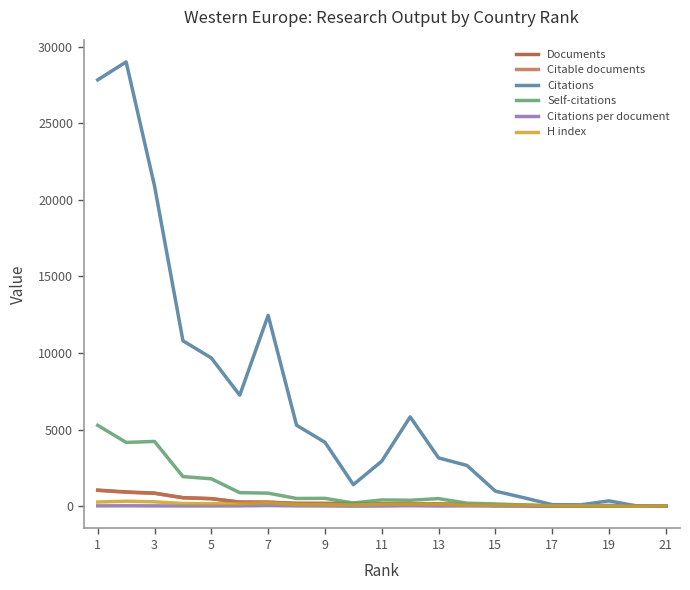

Which series has the widest spread of values?

Citations